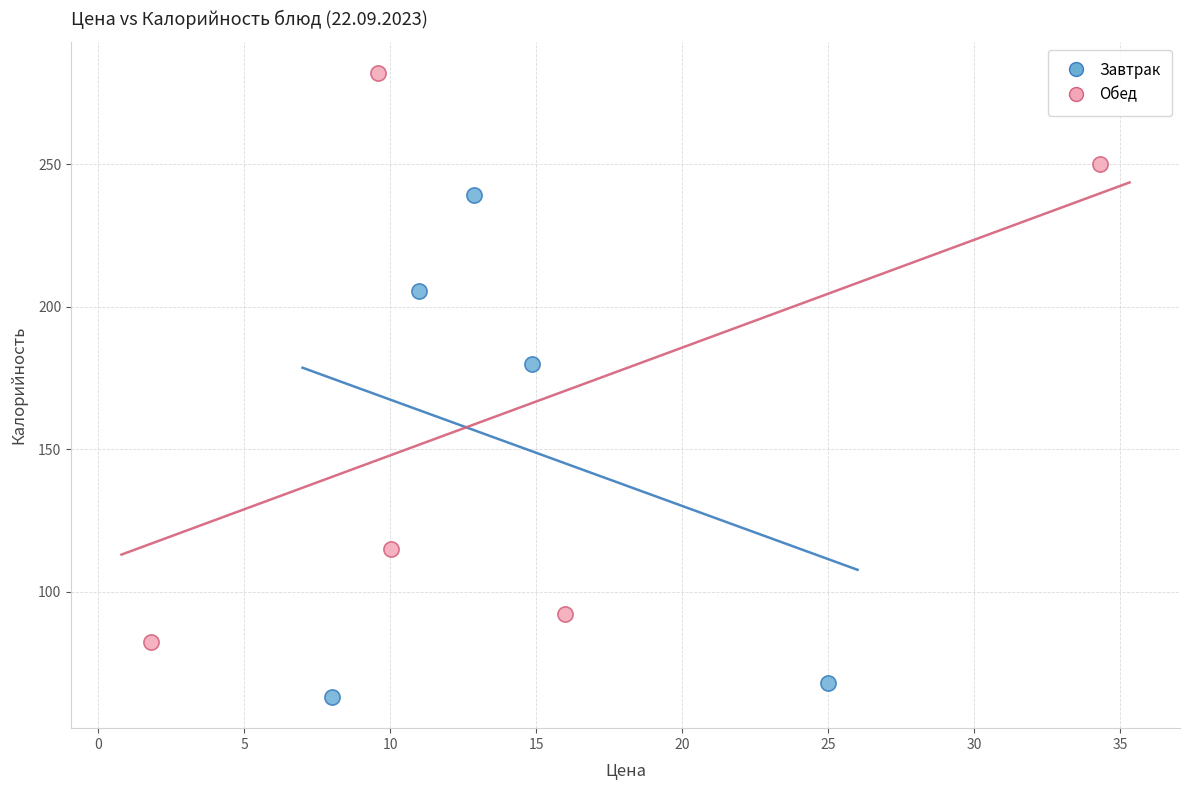

What are all the series names shown in the legend?

Завтрак, Обед